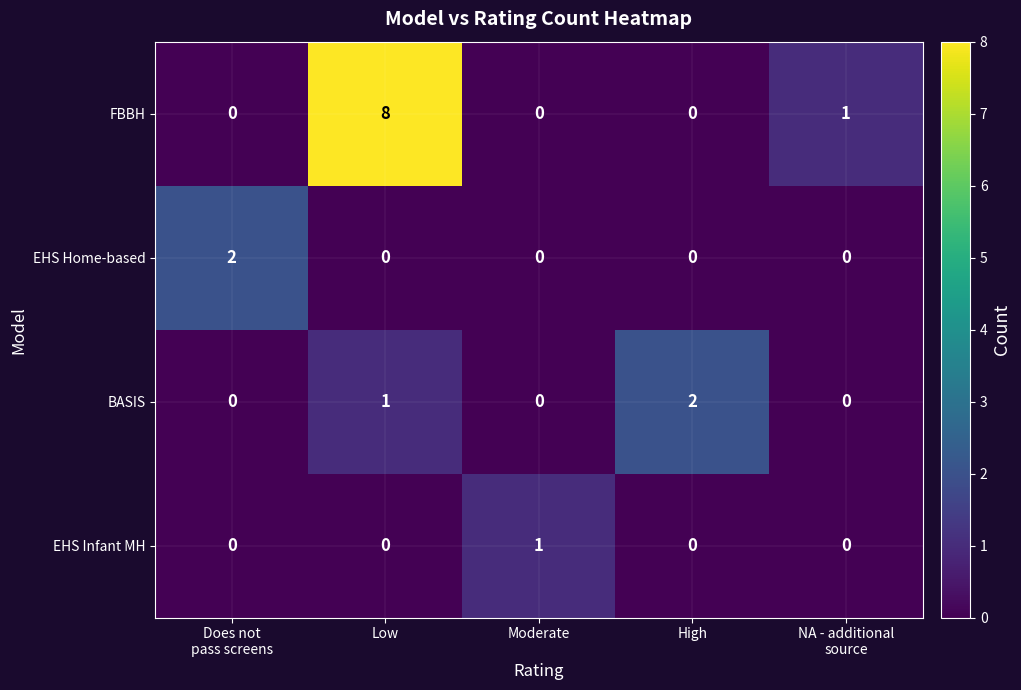

What is the maximum value shown in the chart?

8